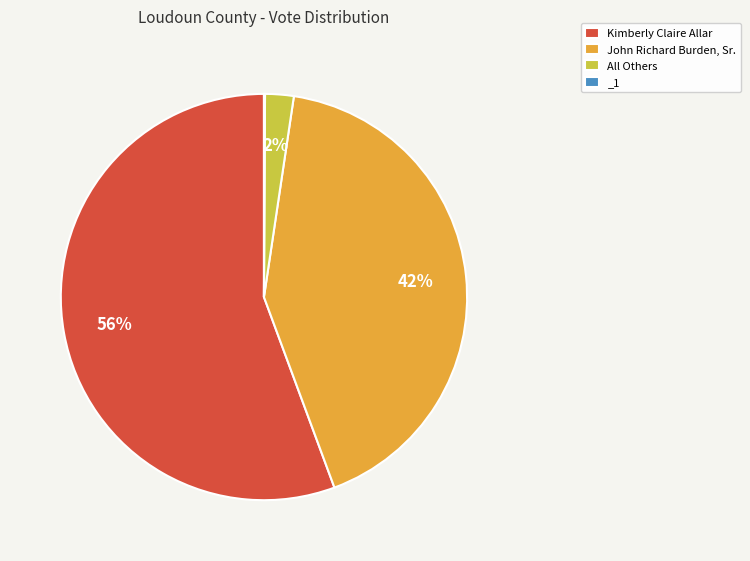

The All Others slice represents 14% of the pie. True or false?

False